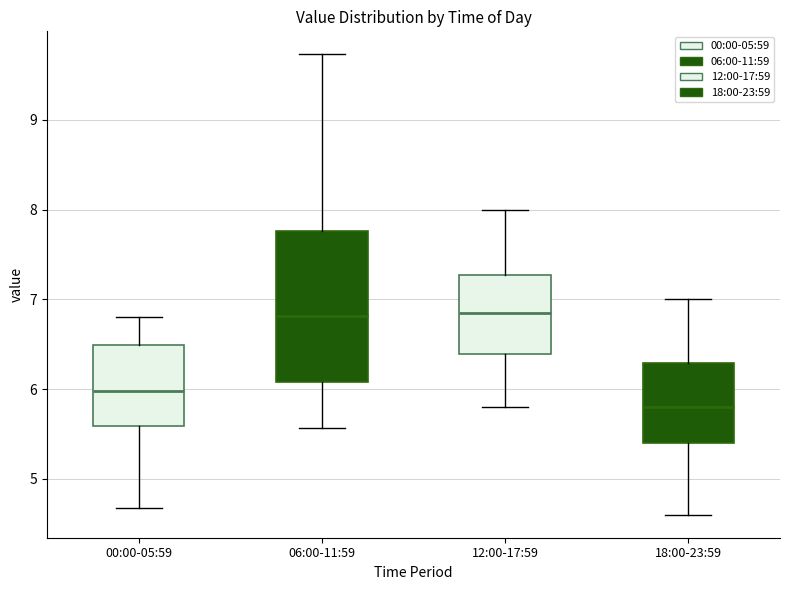

Reading left to right, read every box against the y-axis: the position of its median line, the range the box covers, and the ends of its whiskers. The values are not printed on the chart, so give them approximately, as read against the axis.

00:00-05:59: median 6.0, box 5.6 to 6.5, whiskers 4.7 to 6.8
06:00-11:59: median 6.8, box 6.1 to 7.8, whiskers 5.6 to 9.7
12:00-17:59: median 6.9, box 6.4 to 7.3, whiskers 5.8 to 8.0
18:00-23:59: median 5.8, box 5.4 to 6.3, whiskers 4.6 to 7.0